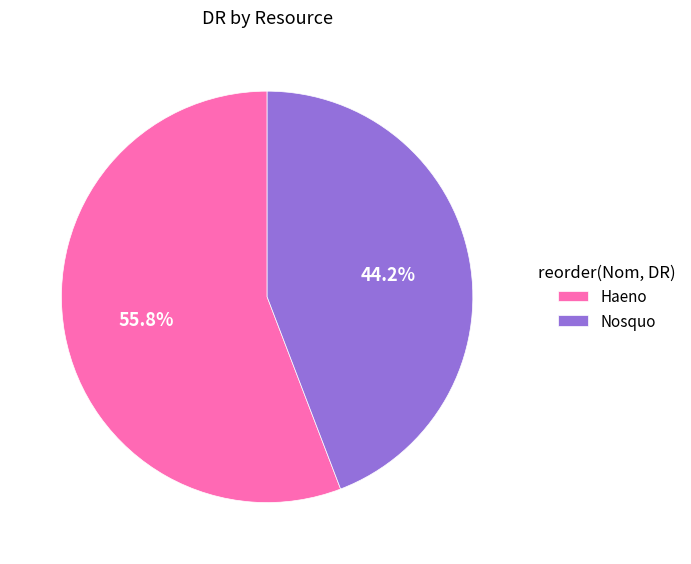

To the nearest percent, what is the difference between the Haeno and Nosquo slice percentages?

12%